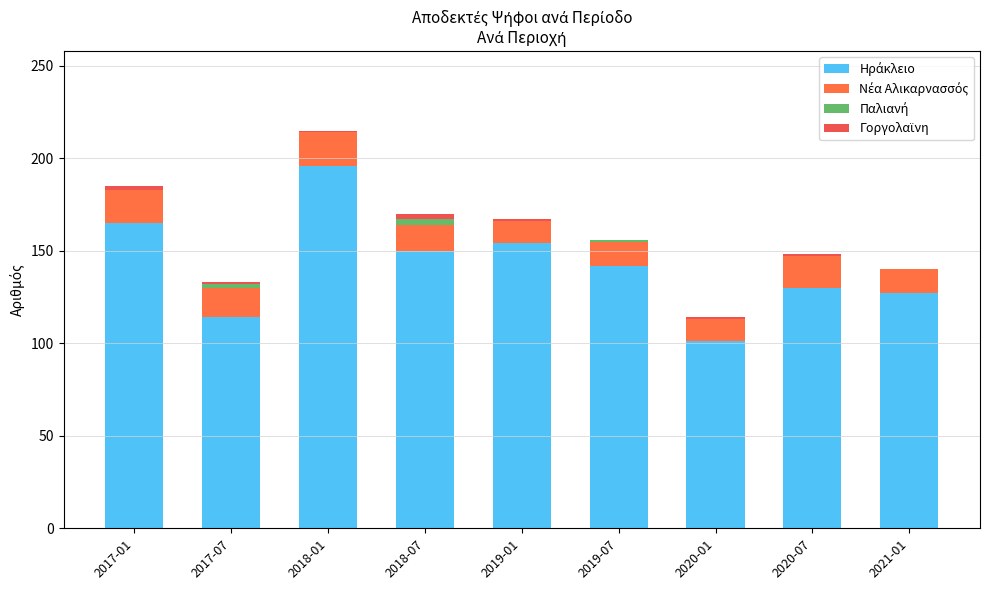

How many series are shown in this chart?

4